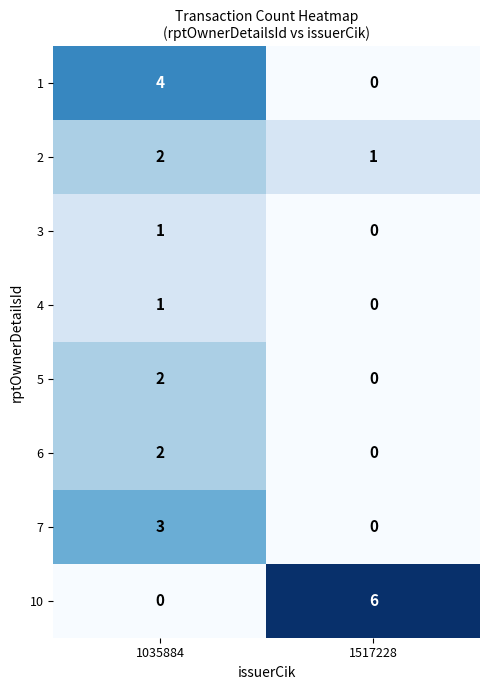

Which series changed the most between 1035884 and 1517228?

10